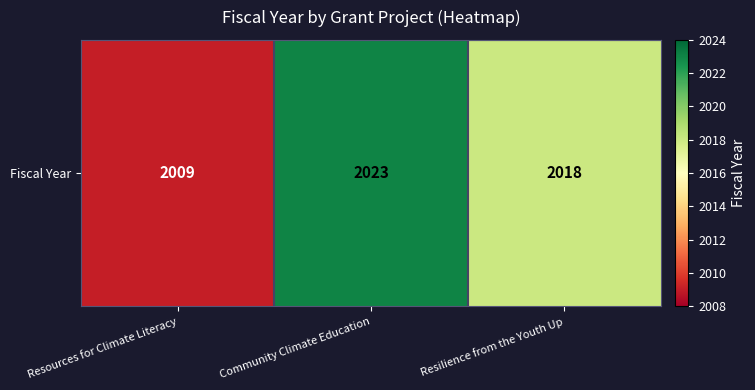

What is the average value?

2017